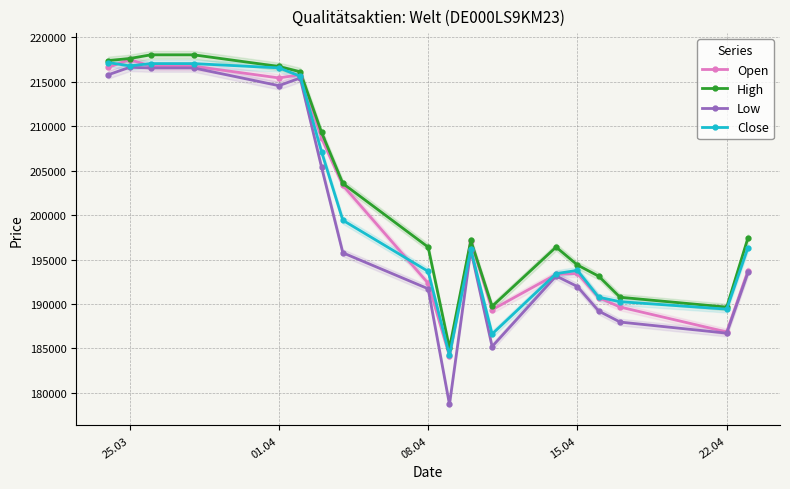

How many lines are shown in the chart?

4